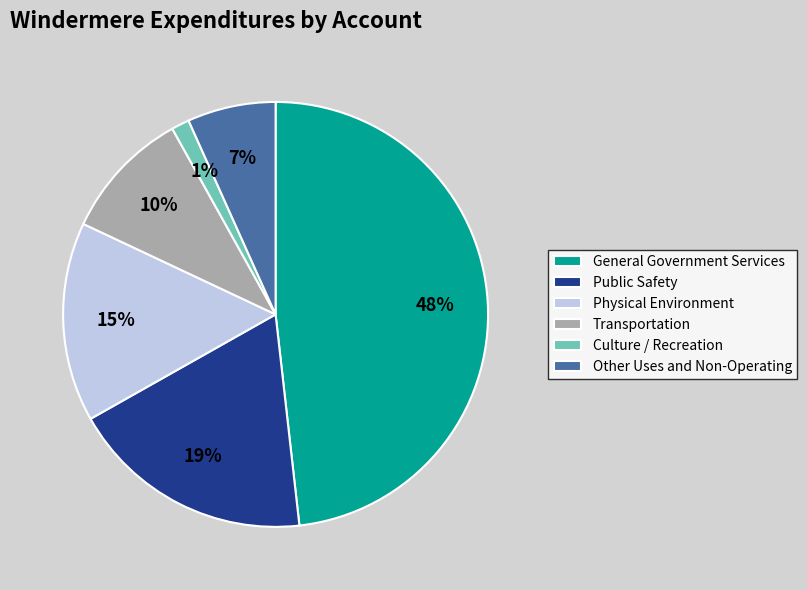

Count the number of slices in the pie.

6